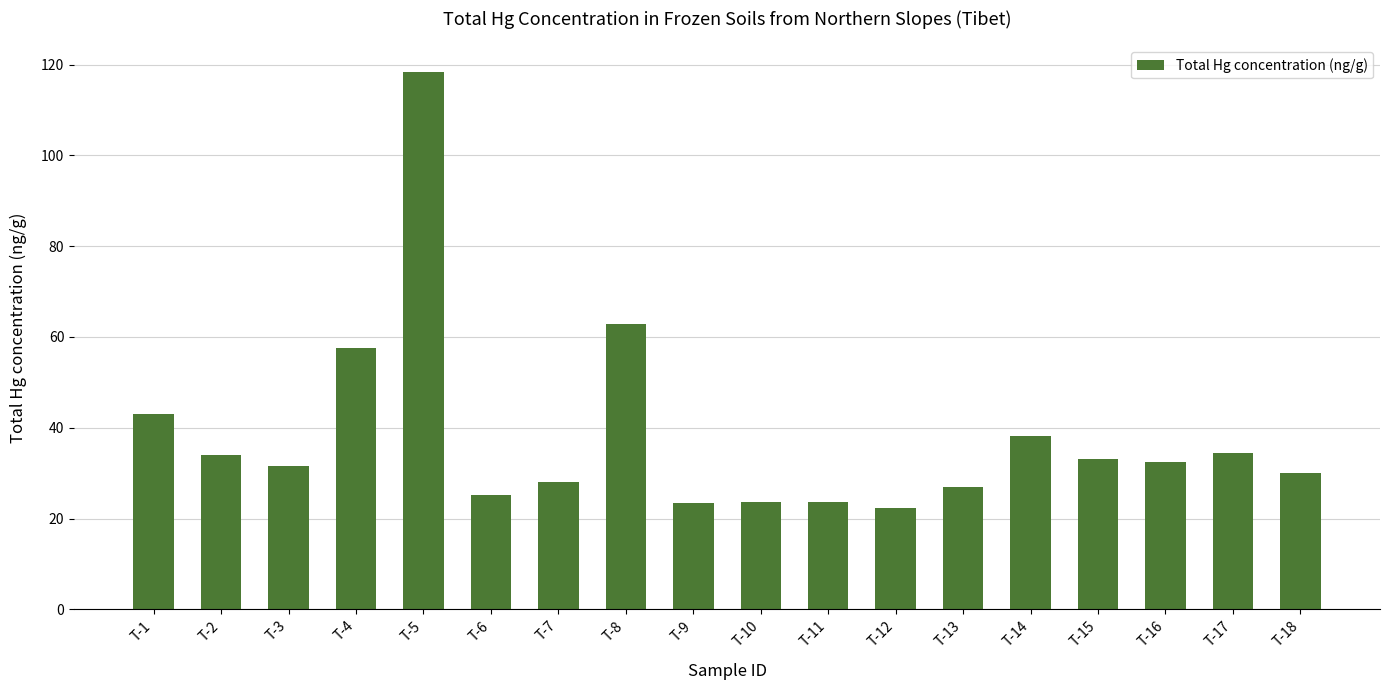

What is the value of the 6th bar from the left?

25.2